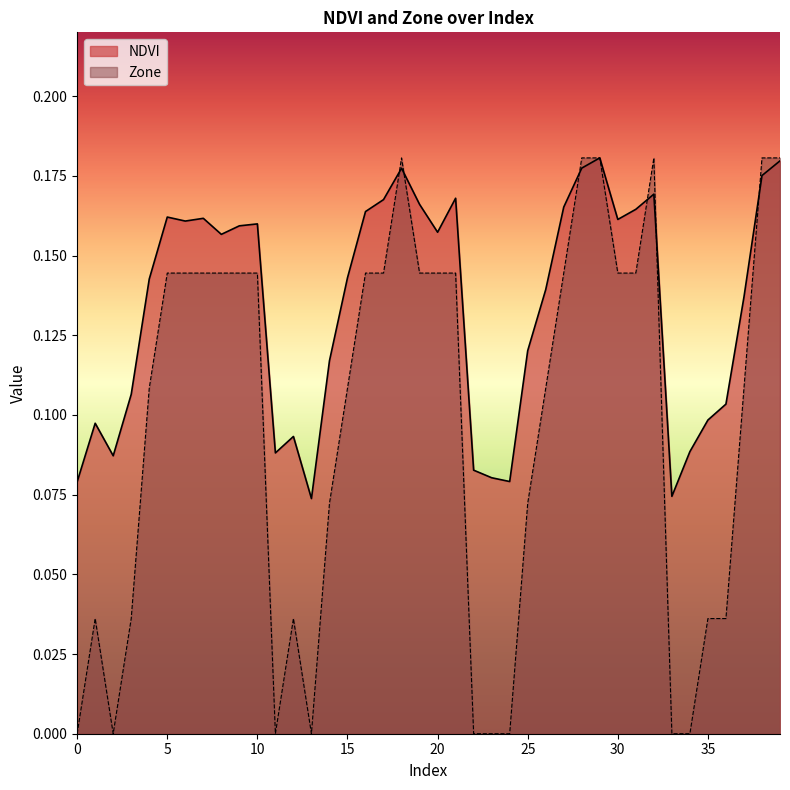

Rank the categories by NDVI value from lowest to highest.

13, 33, 0, 24, 23, 22, 2, 11, 34, 12, 1, 35, 36, 3, 14, 25, 37, 26, 4, 15, 8, 20, 9, 10, 6, 30, 7, 5, 16, 31, 27, 19, 17, 21, 32, 38, 18, 28, 39, 29